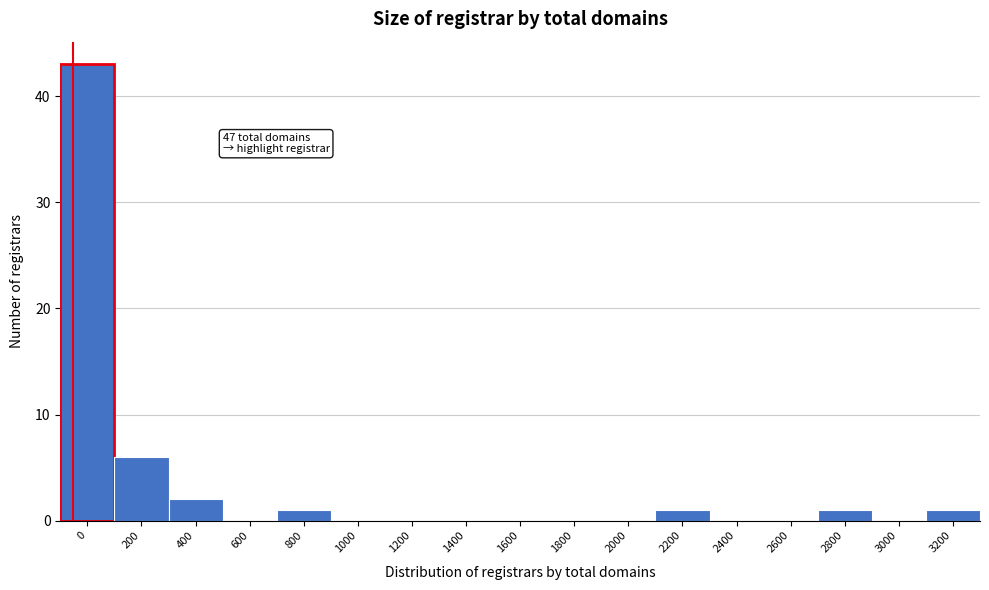

Reading left to right, transcribe all the data shown in this chart.

0=43	200=6	400=2	600=0	800=1	1000=0	1200=0	1400=0	1600=0	1800=0	2000=0	2200=1	2400=0	2600=0	2800=1	3000=0	3200=1